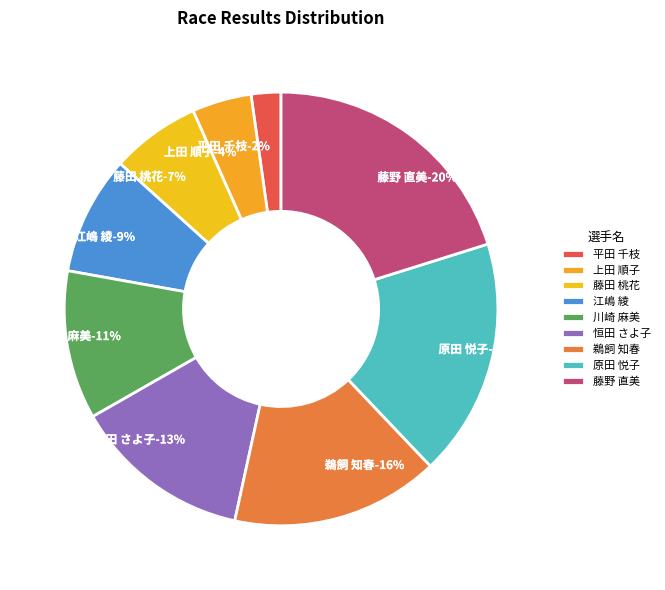

Is it true that 江嶋 綾 is 16% of the pie?

False